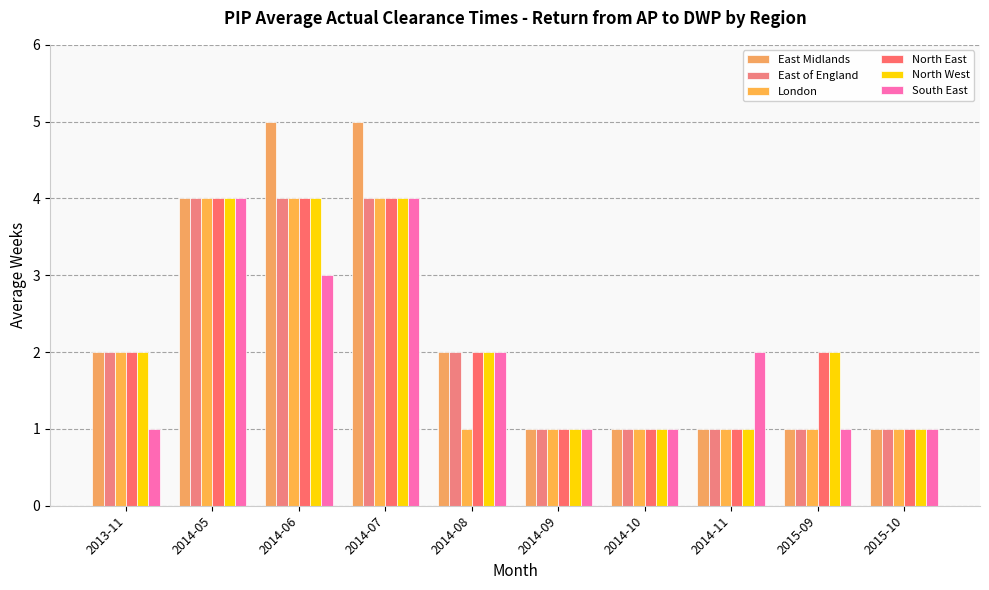

What is the lowest value of the South East series?

1